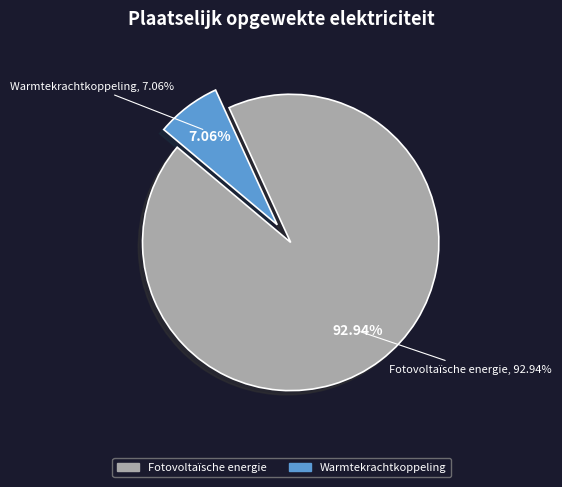

What is the largest slice in the pie chart?

Fotovoltaïsche energie